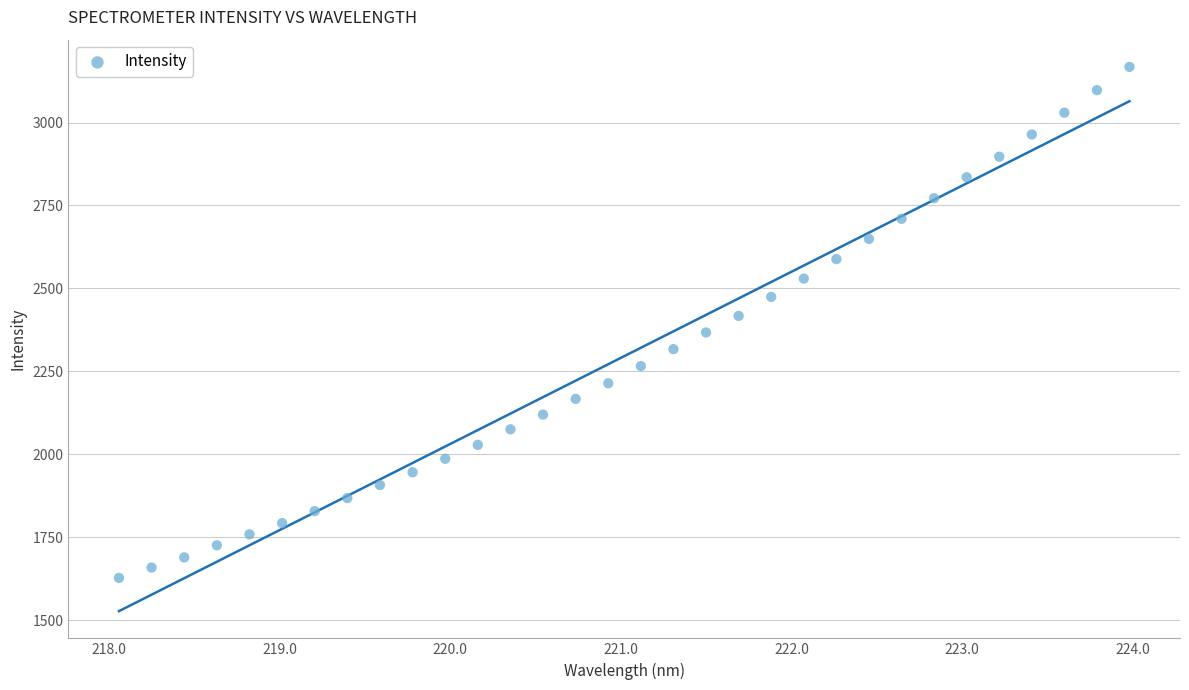

What is the range of X values (max minus min)?

5.9